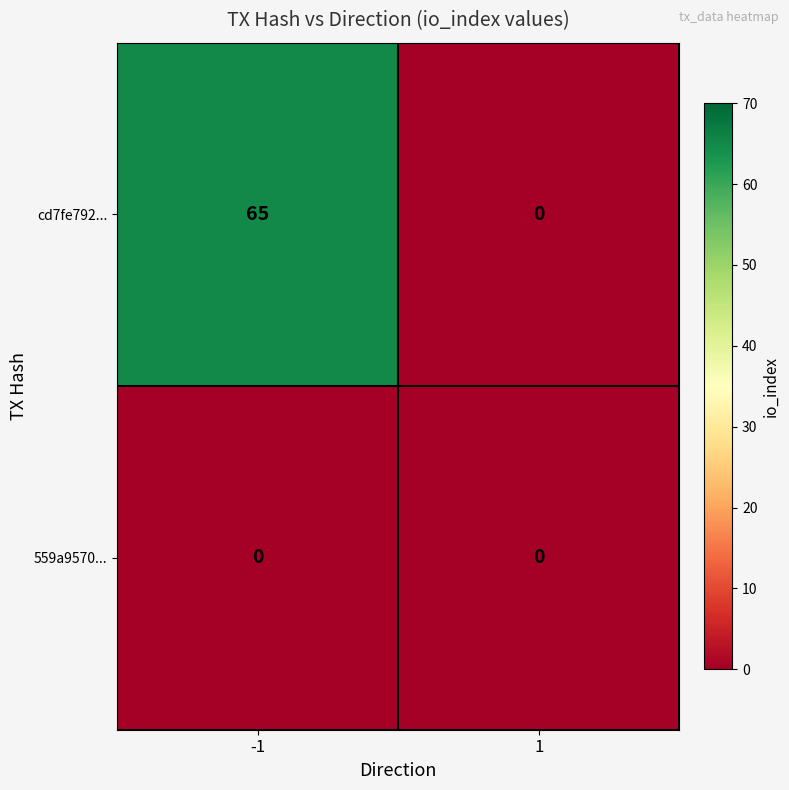

Reading right to left, what are all the values shown in this chart?

cd7fe792...: 0	65
559a9570...: 0	0